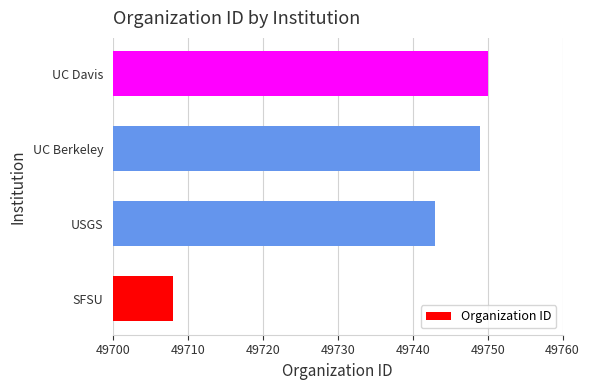

List the labels in order of value, largest first.

UC Davis, UC Berkeley, USGS, SFSU